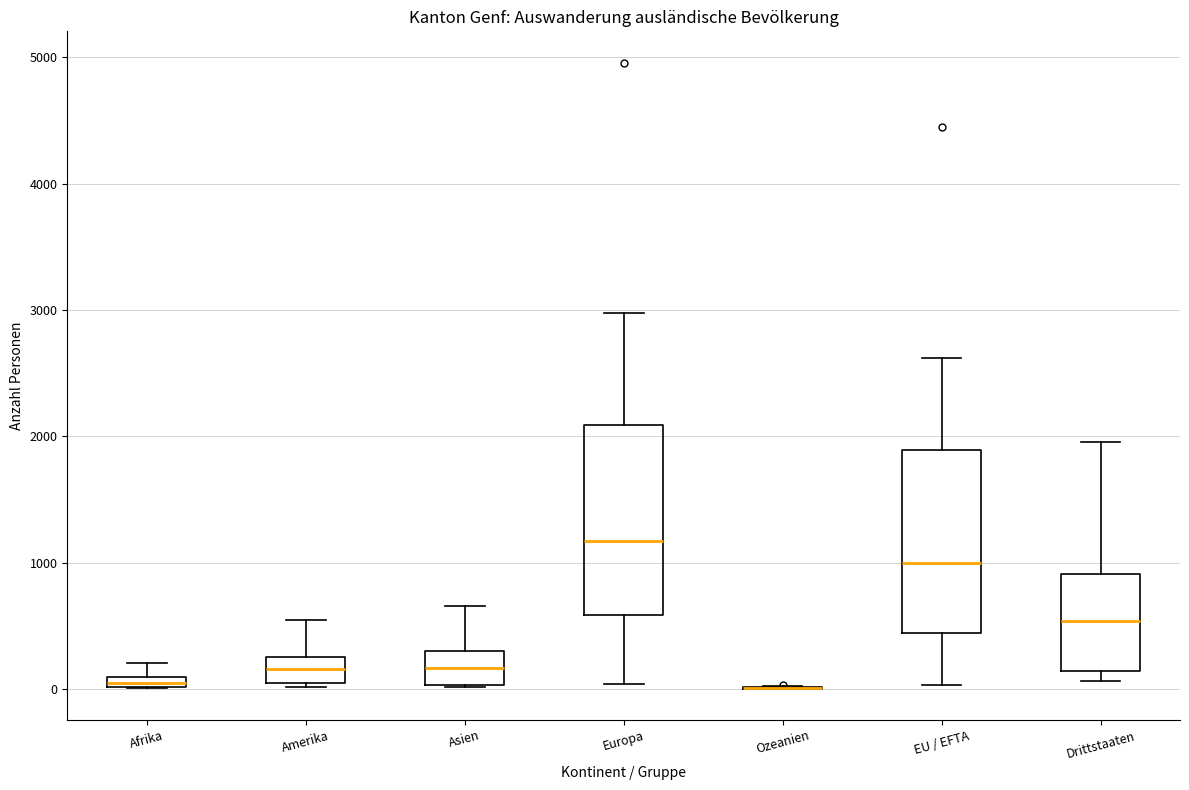

Where does the median line of the box for Drittstaaten sit on the y-axis? The values are not printed on the chart, so give them approximately, as read against the axis.

500